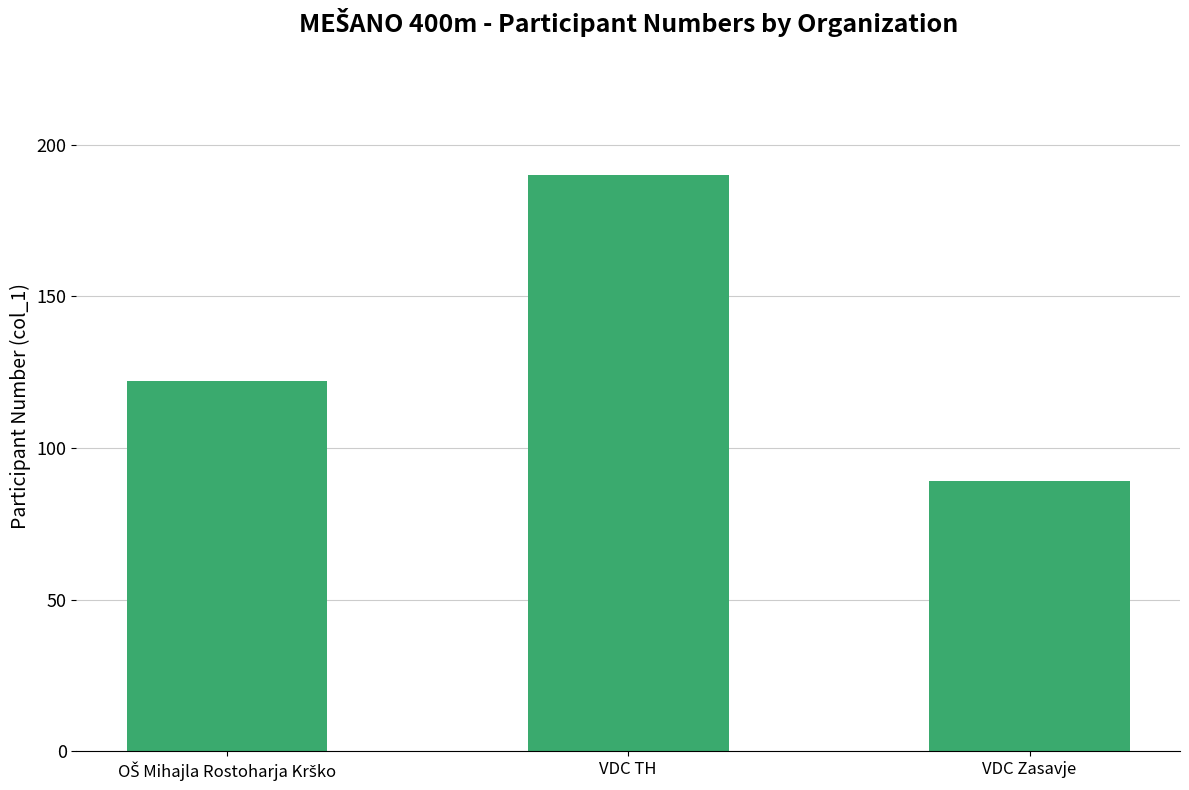

True or false: the data shows 321 at VDC TH.

False